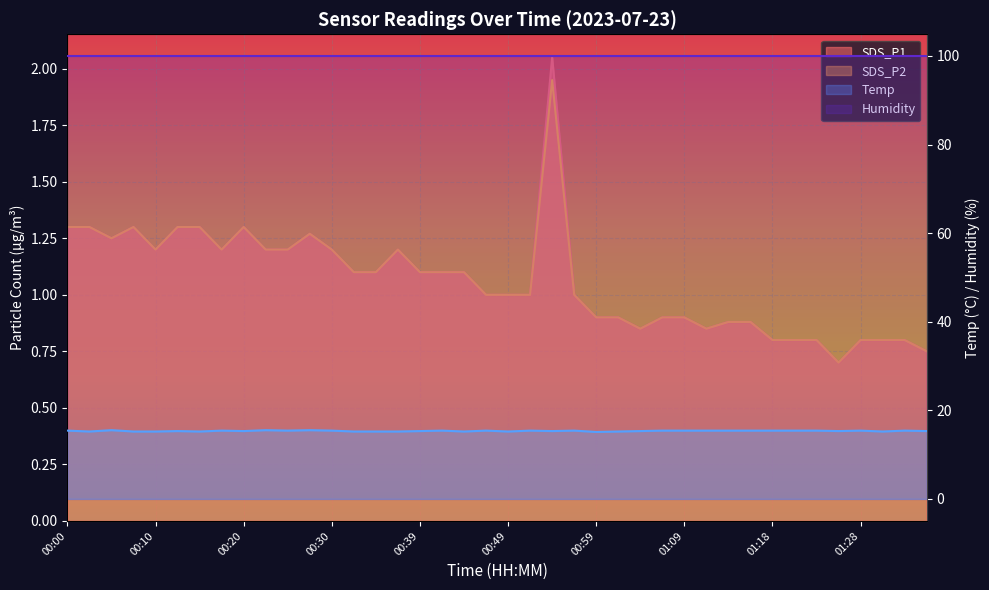

What position from the right is 00:56?

17